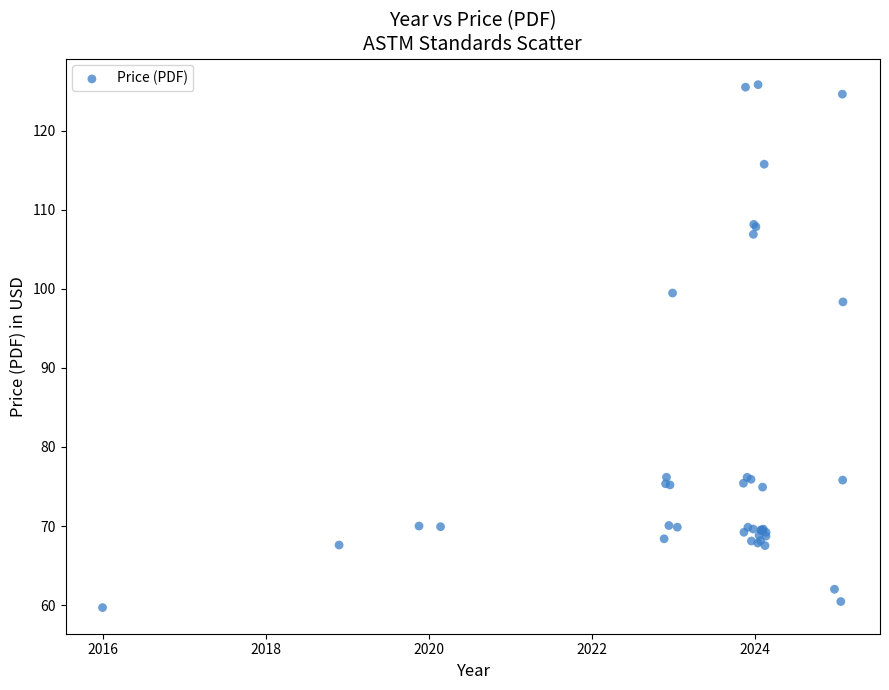

What Y value in the scatter plot is closest to 92?

98.4